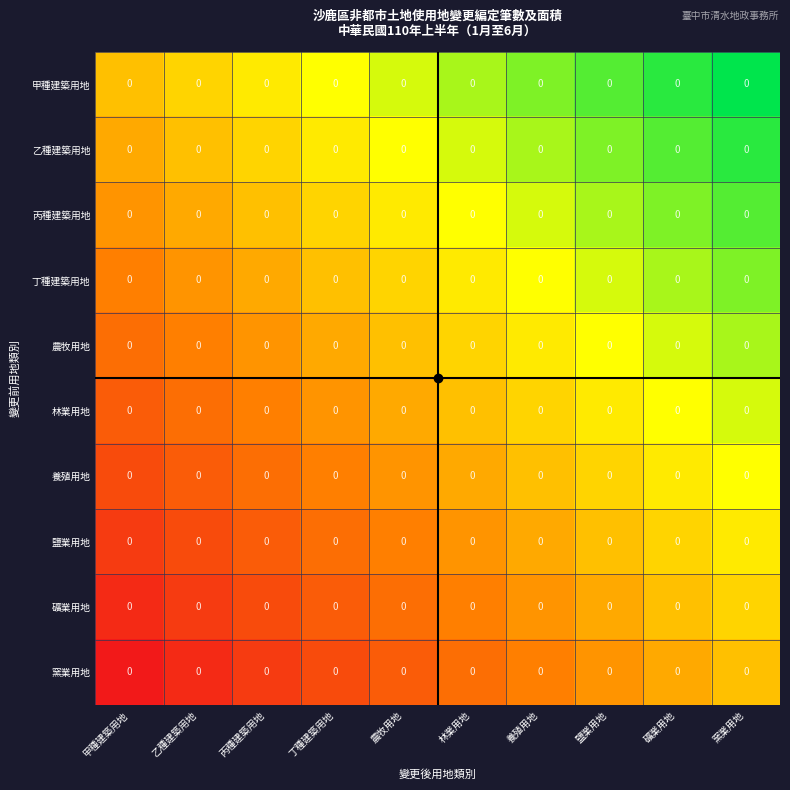

Between 乙種建築用地 and 鹽業用地, which is larger?

鹽業用地